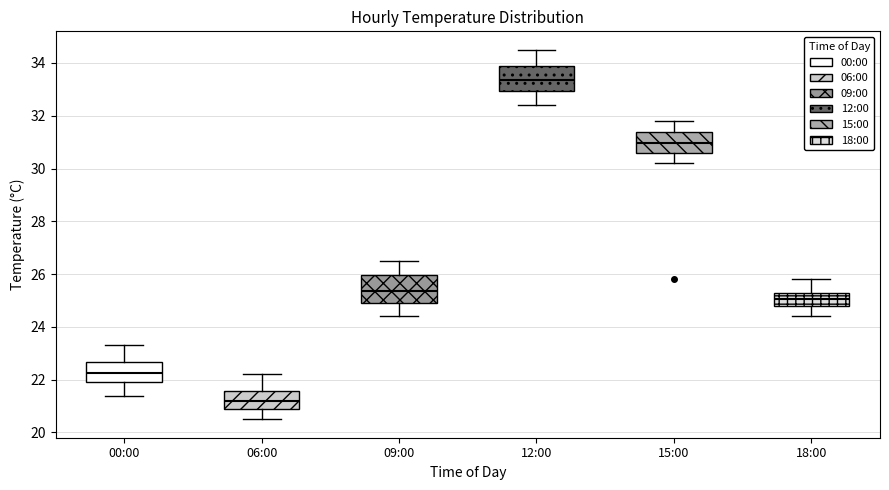

Which box has the highest median line?

12:00